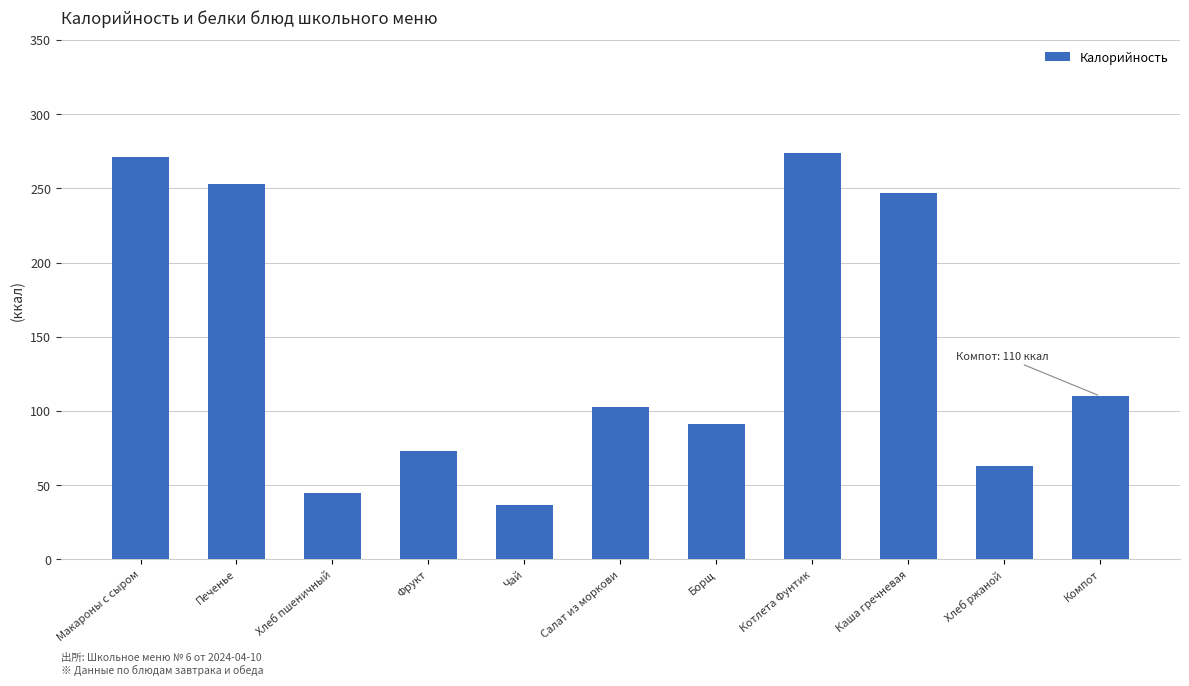

Count the number of categories in the chart.

11